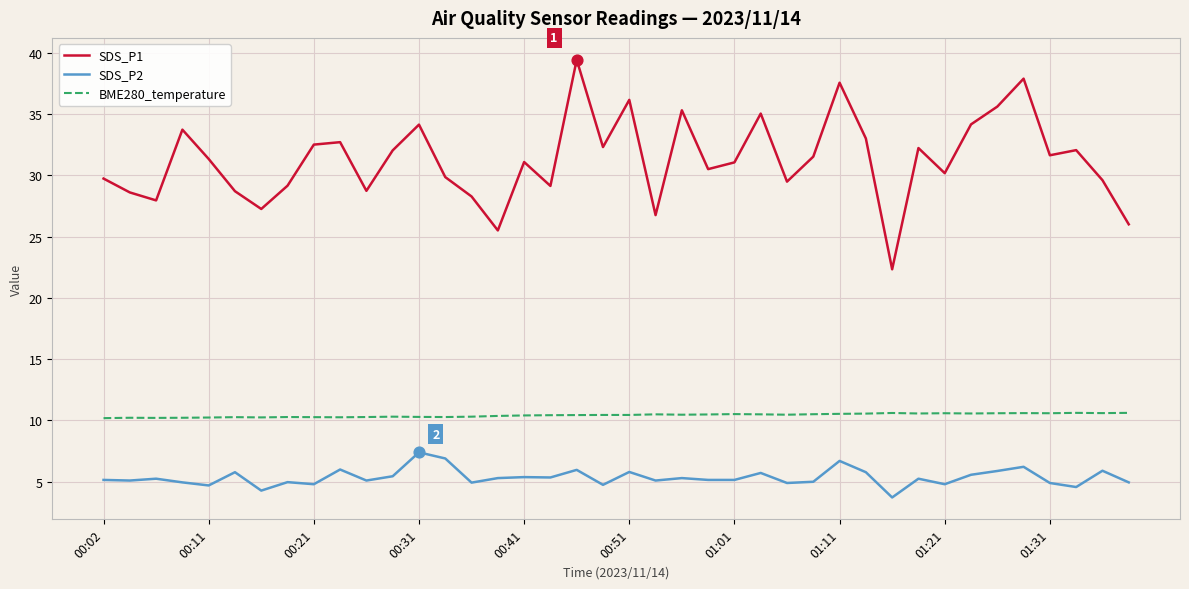

Which series has the largest total across all categories?

SDS_P1